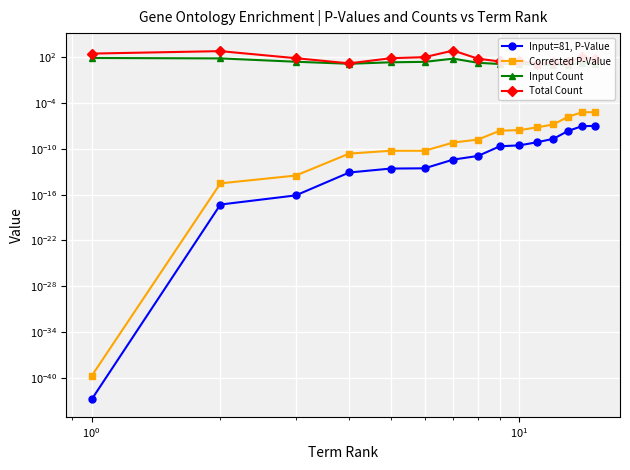

The Corrected P-Value series shows 0.0 at $\mathdefault{10^{3}}$. True or false?

False